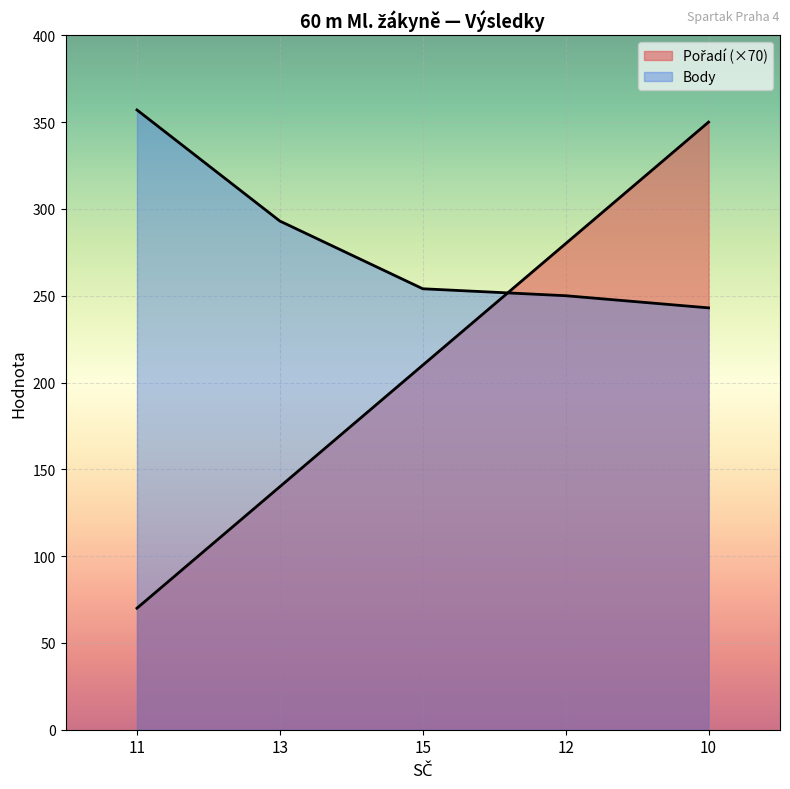

Reading right to left, transcribe all the data shown in this chart.

Pořadí: 10=350	12=280	15=210	13=140	11=70
Body: 10=243	12=250	15=254	13=293	11=357